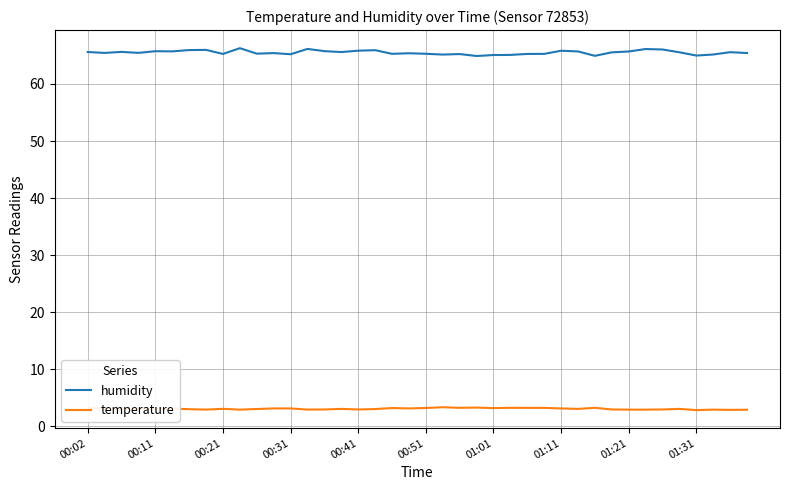

Which series has the largest total across all categories?

humidity